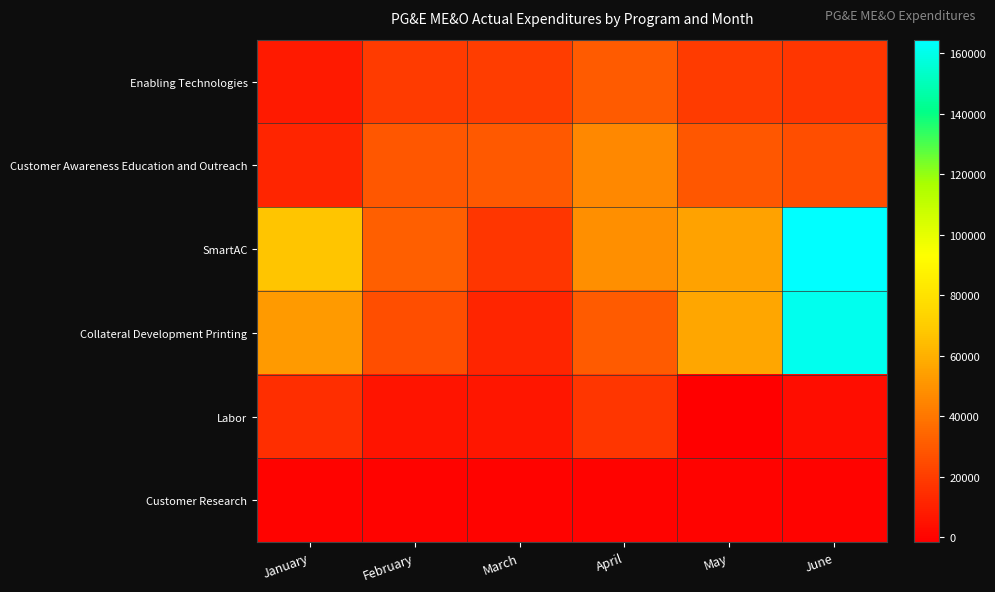

Which label corresponds to the largest value in the chart?

June